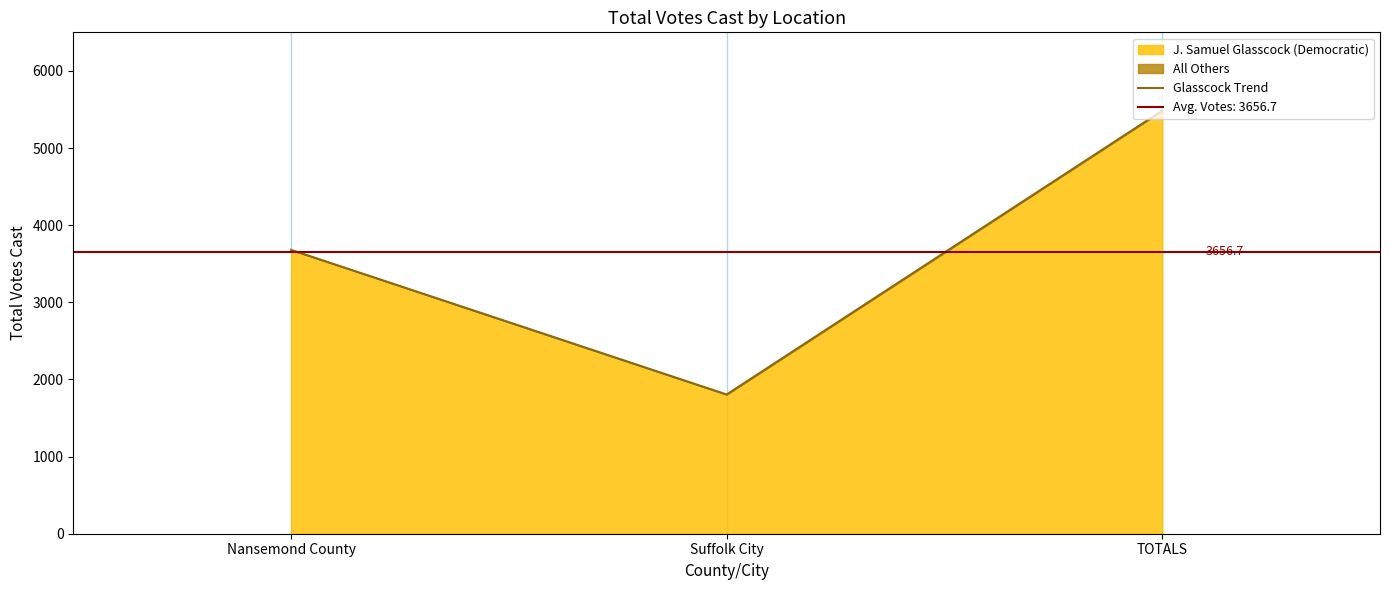

Rank the categories by value from highest to lowest.

TOTALS, Nansemond County, Suffolk City